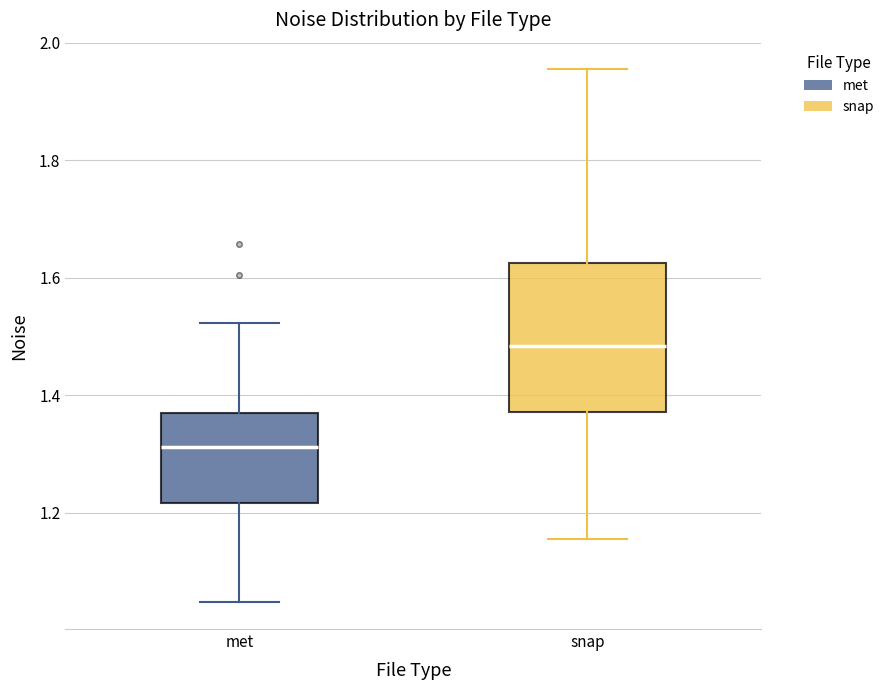

Which box's median line is the highest?

snap